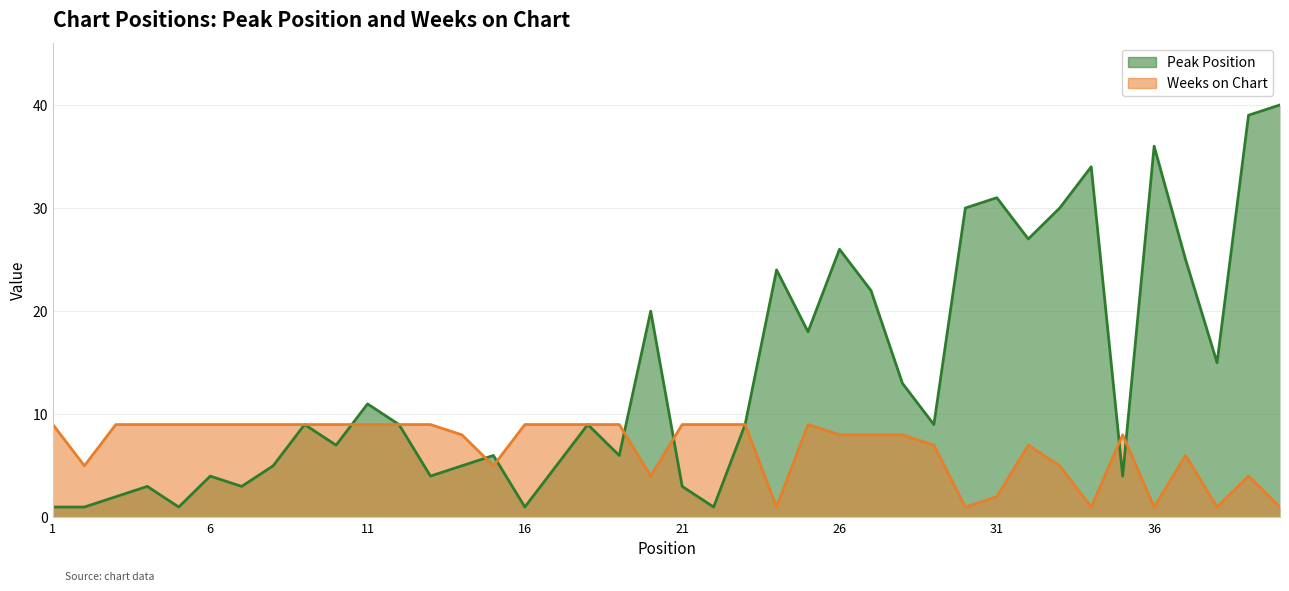

At which label does Weeks on Chart reach its peak?

1